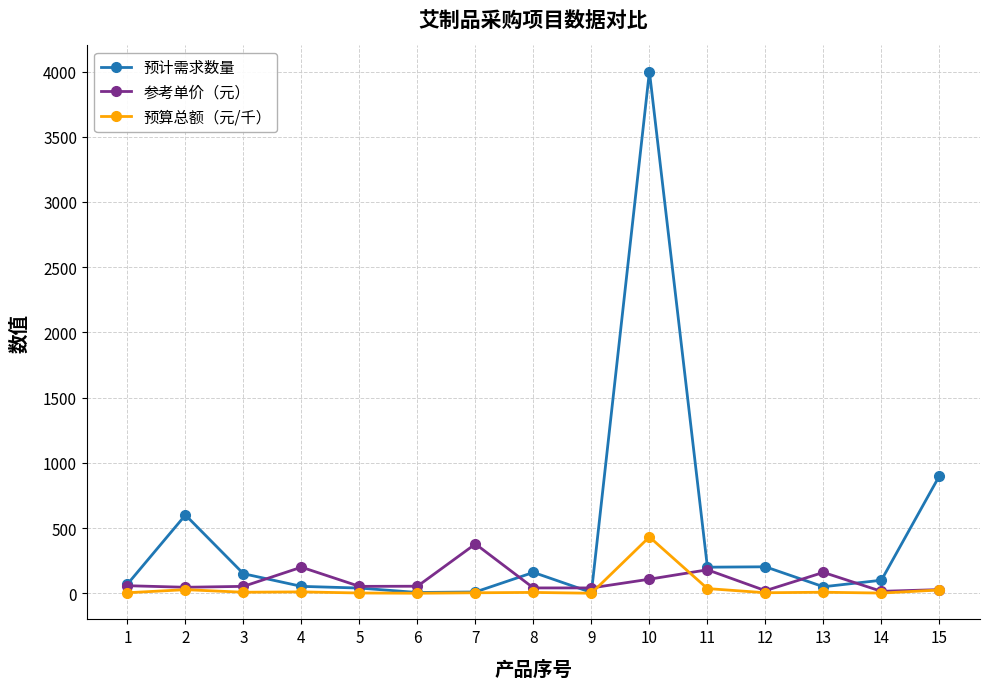

Which series has the largest total across all categories?

预计需求数量